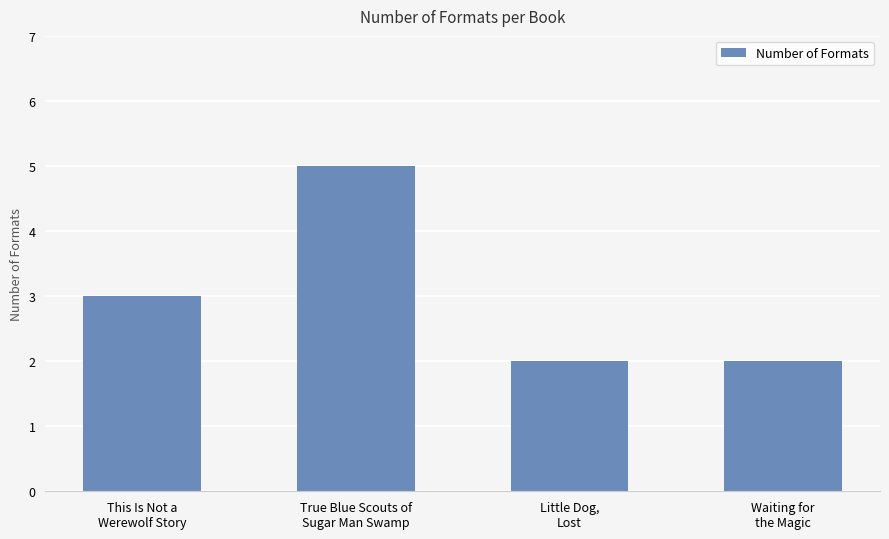

How many data points are less than 3?

2